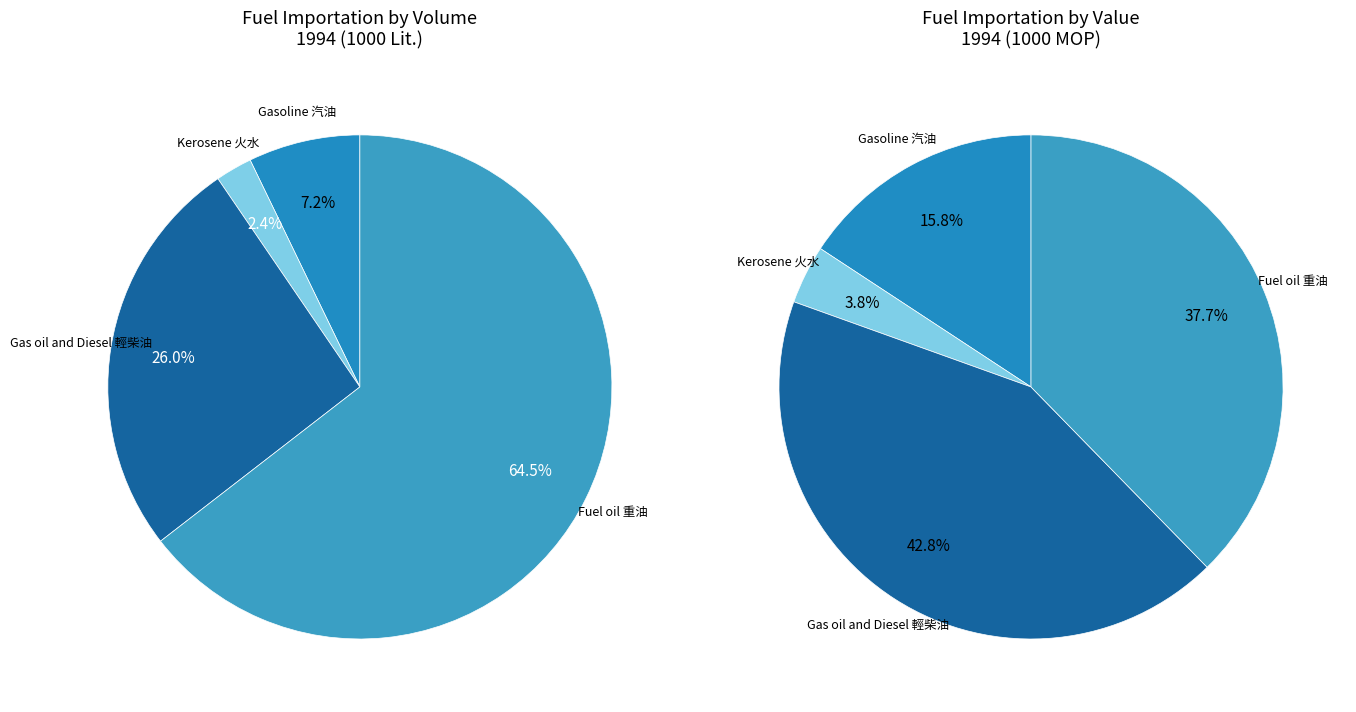

What percentage is the Kerosene 火水 slice, to the nearest percent?

2%